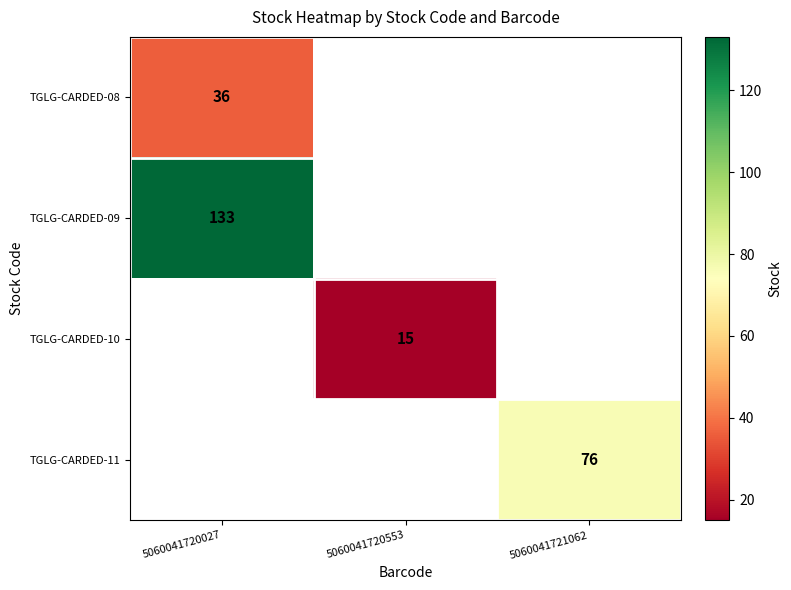

True or false: TGLG-CARDED-08 has a value of 36 at 5060041720027.

True